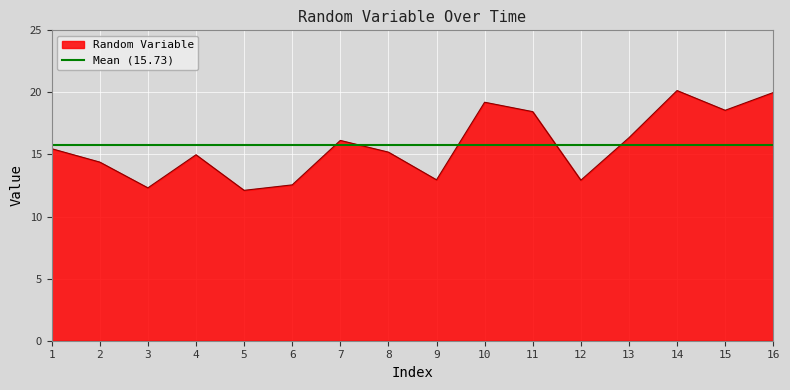

Count the number of data series in this chart.

1